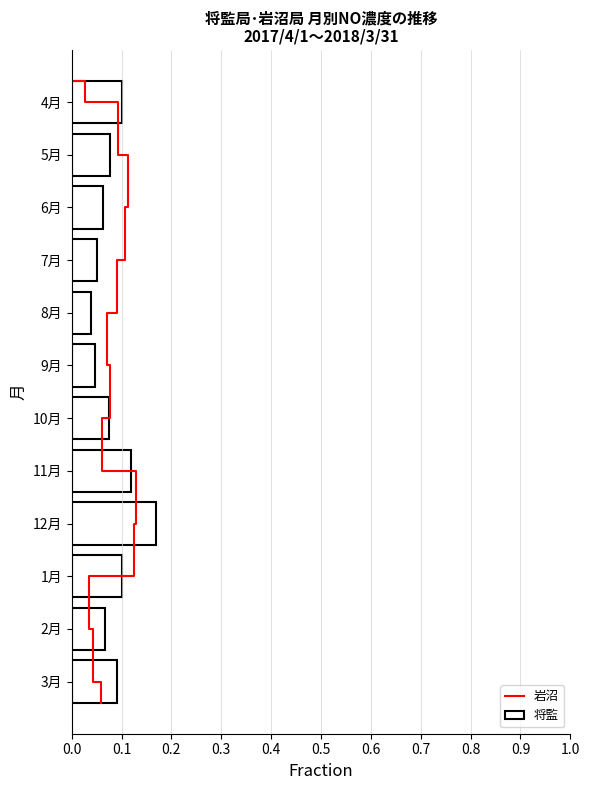

At which label is the value closest to 0?

8月